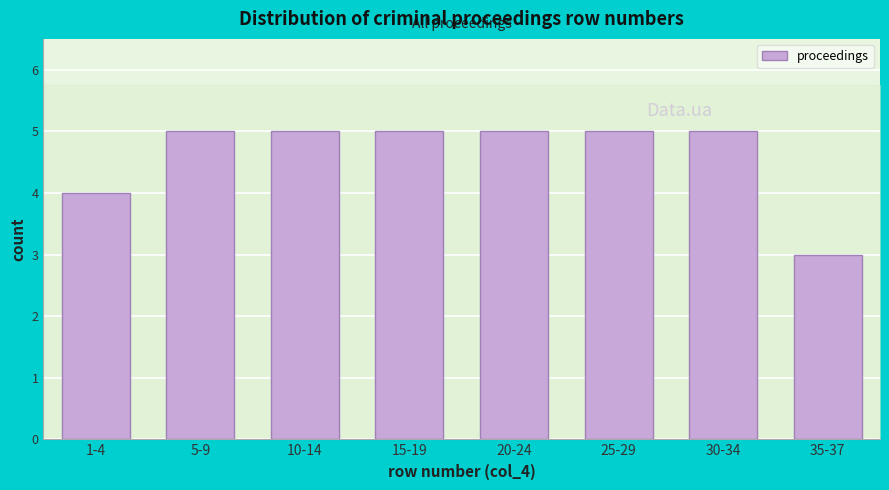

Reading right to left, what are all the values shown in this chart?

35-37=3	30-34=5	25-29=5	20-24=5	15-19=5	10-14=5	5-9=5	1-4=4